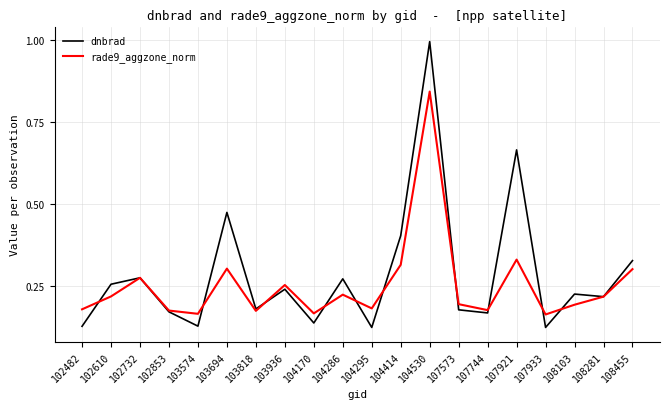

True or false: rade9_aggzone_norm and dnbrad cross at least once.

True